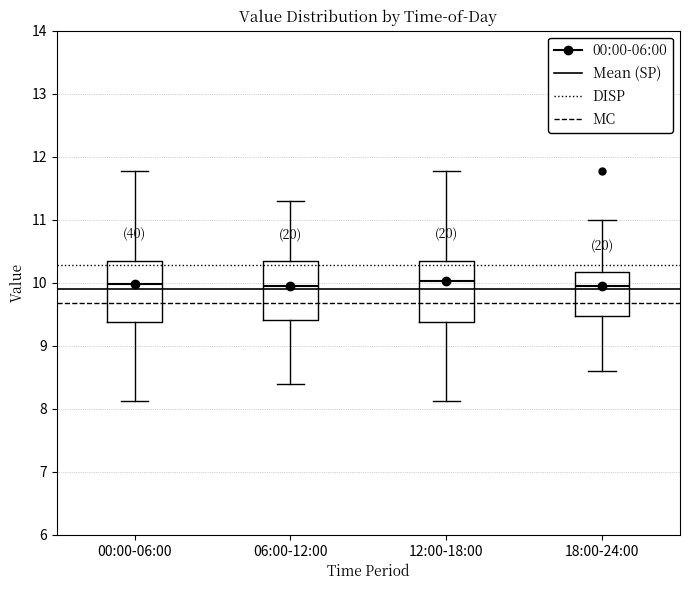

Where does the median line of the box for 06:00-12:00 sit on the y-axis? The values are not printed on the chart, so give them approximately, as read against the axis.

10.0